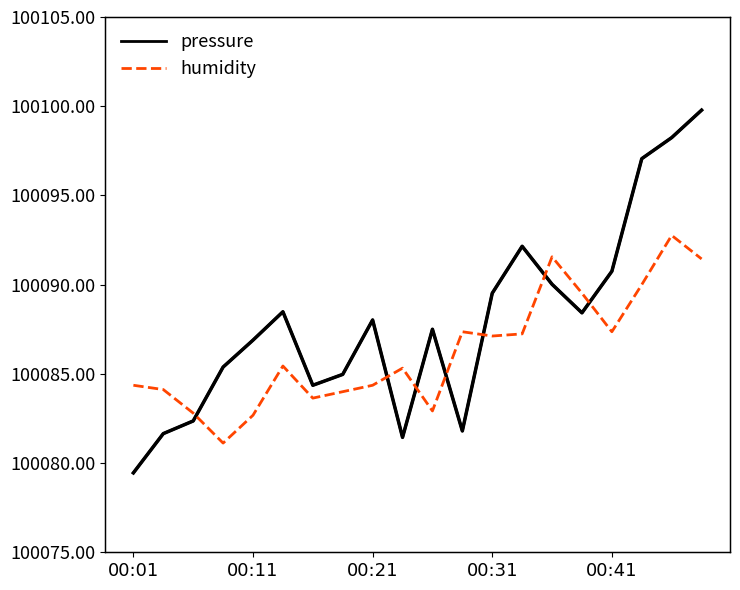

In pressure, how many points are lower than both neighbors (excluding endpoints)?

4